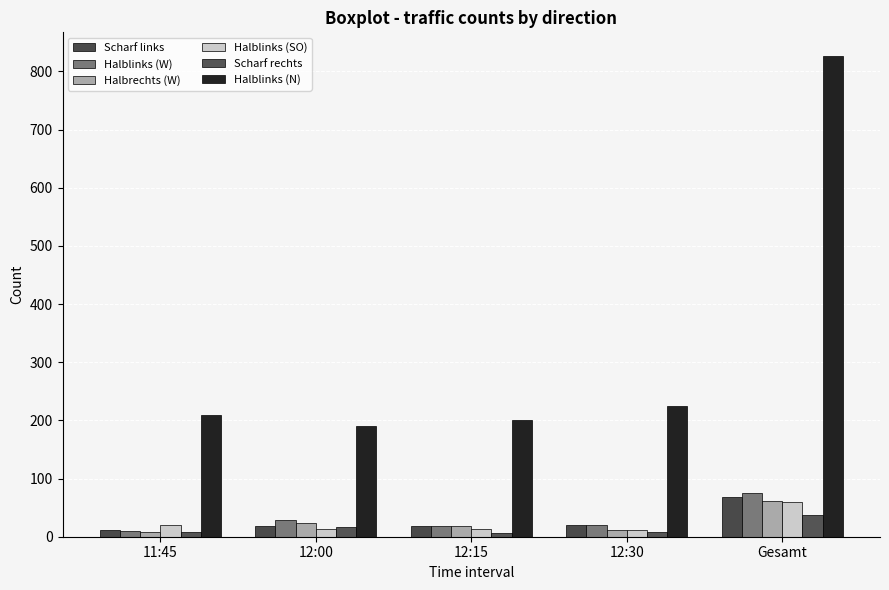

Between 12:00 and 12:15, which series saw the biggest shift?

Halblinks (W)